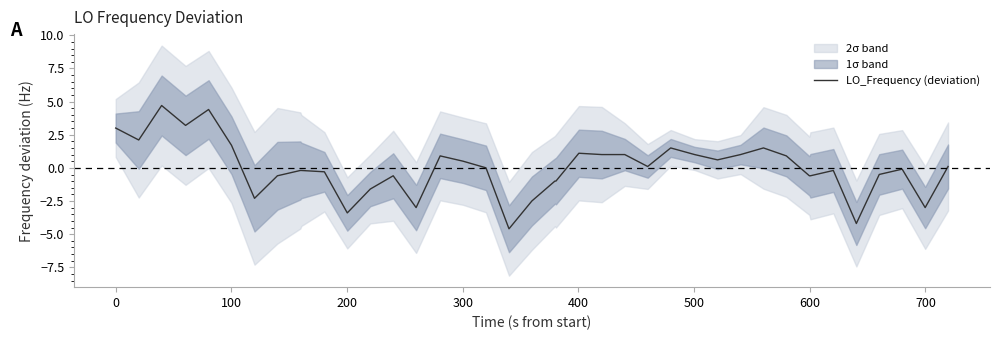

True or false: the data shows 6.8 at 100.

False